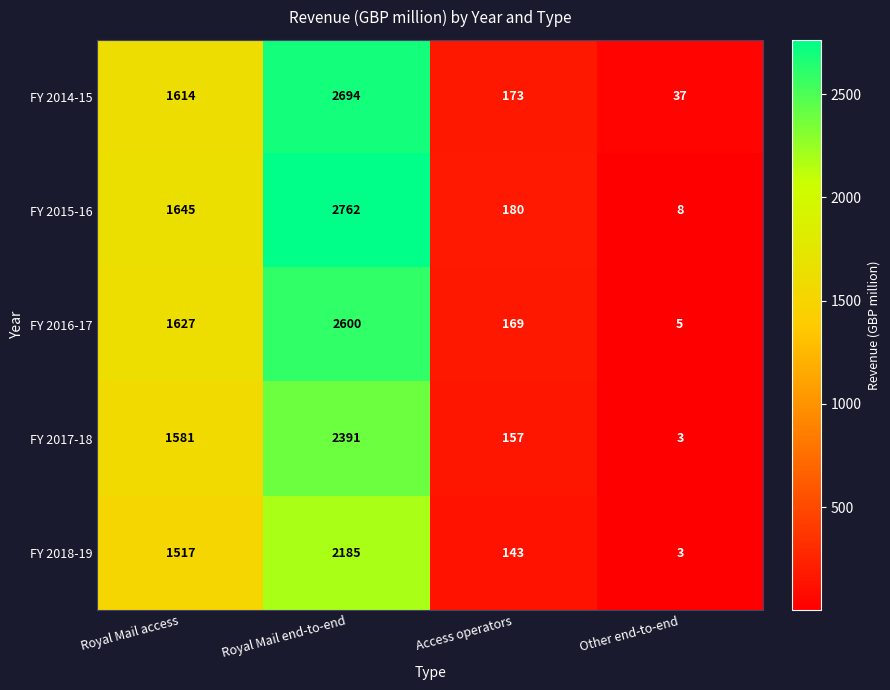

What is the total value across all series at Royal Mail access?

7984